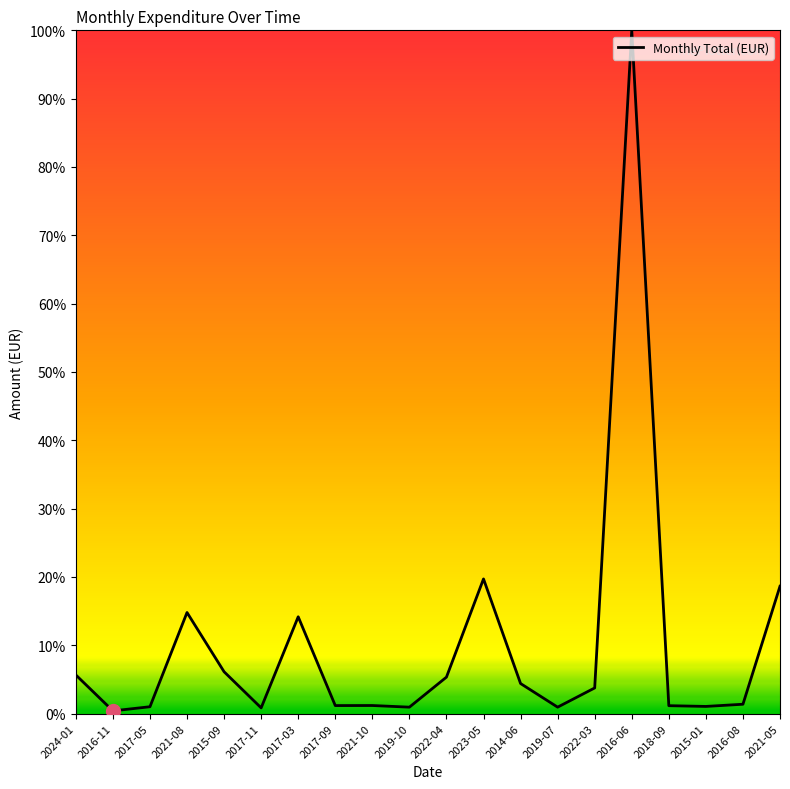

Is it true that the value at 2018-09 is 1.2?

True